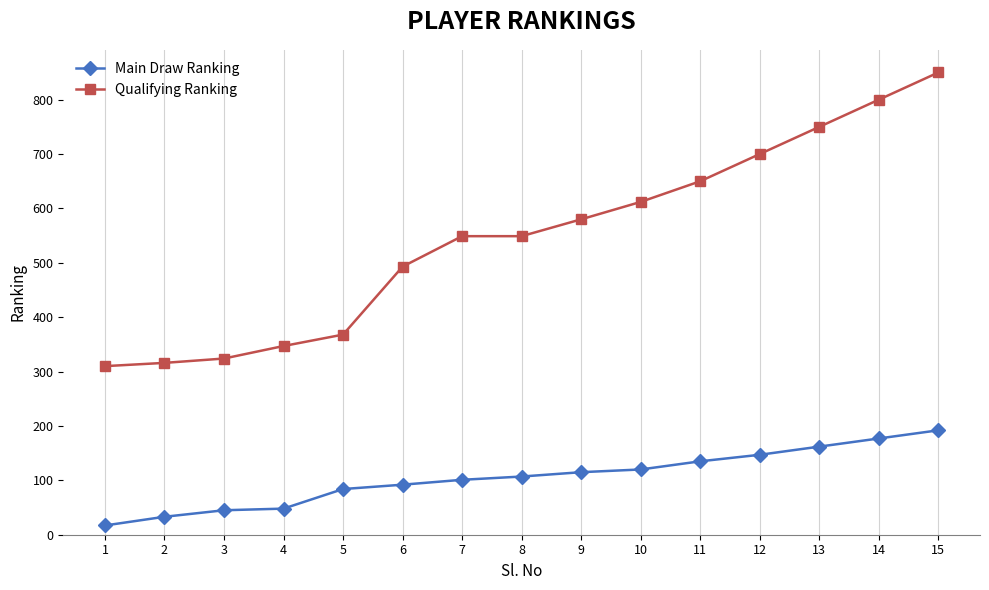

The Qualifying Ranking series shows 347 at 4. True or false?

True